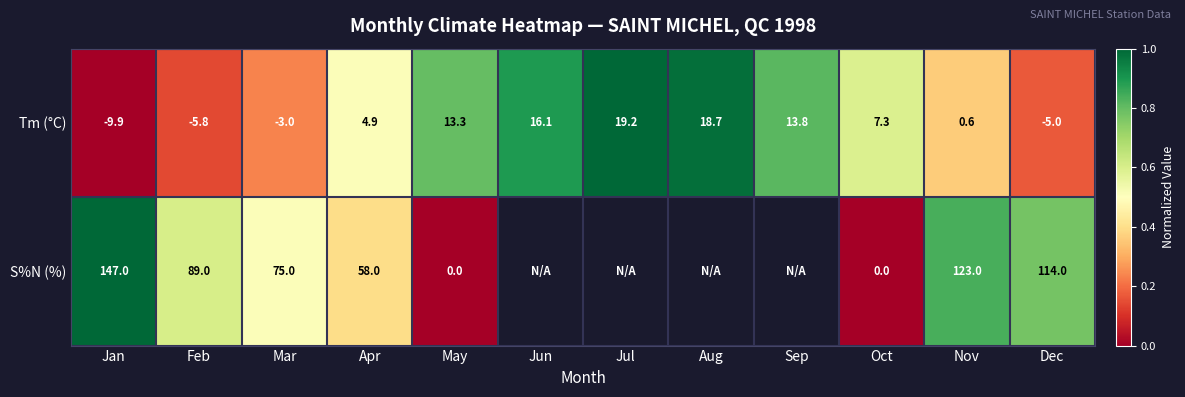

What is the spread (max minus min) of values at Feb?

94.8